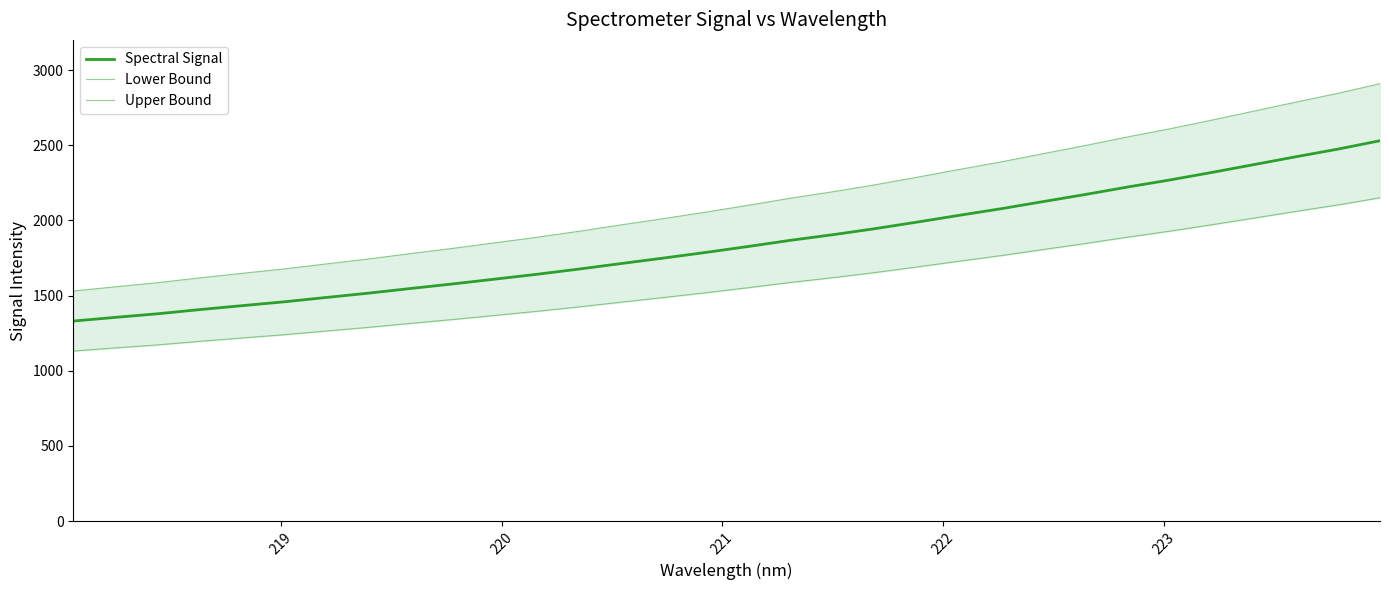

Is the value of Upper Bound at 11 greater than the value of Lower Bound at 26?

No